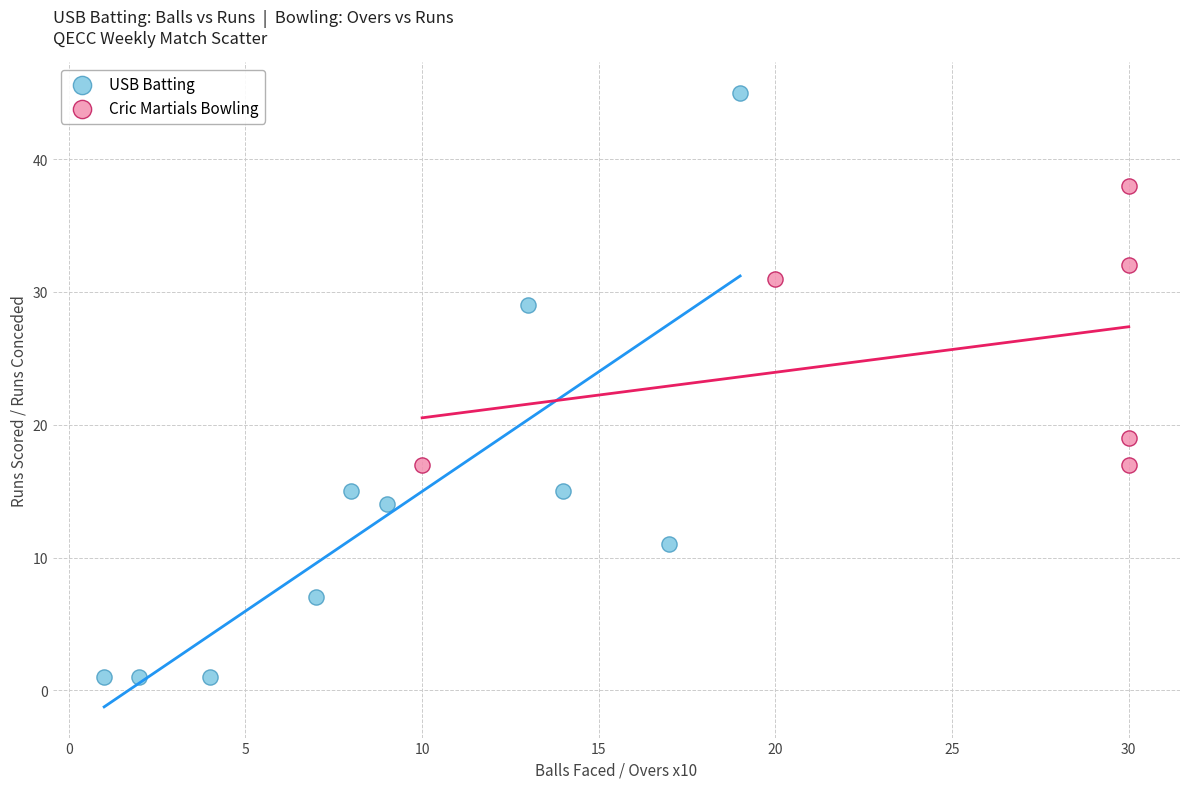

Which series reaches the minimum Y coordinate?

USB Batting